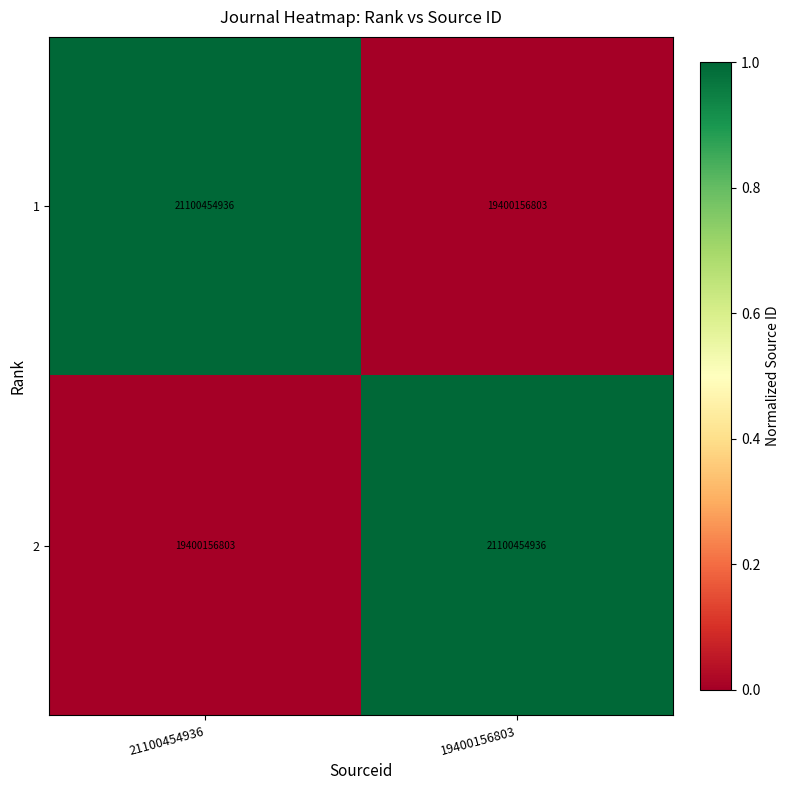

What is the total value across all series at 21100454936?

40500611739